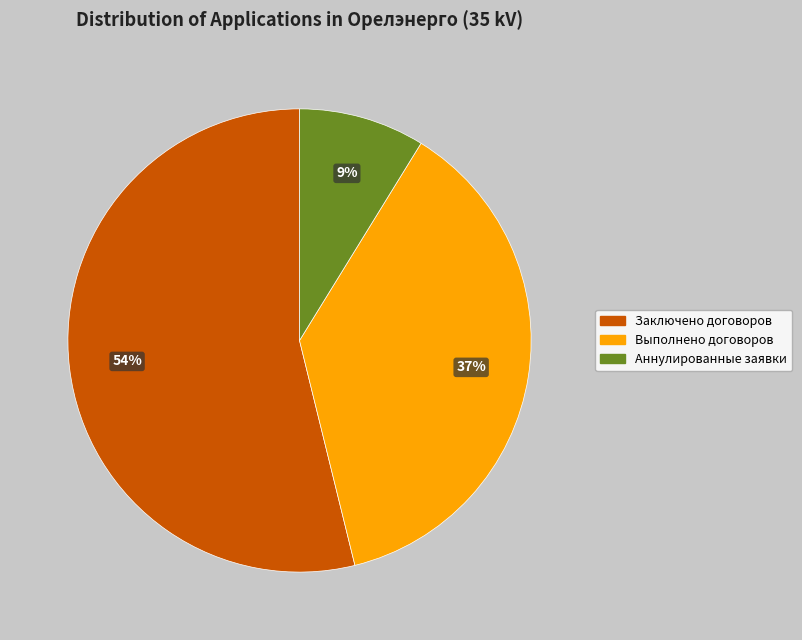

To the nearest percent, what is the average slice percentage?

33%